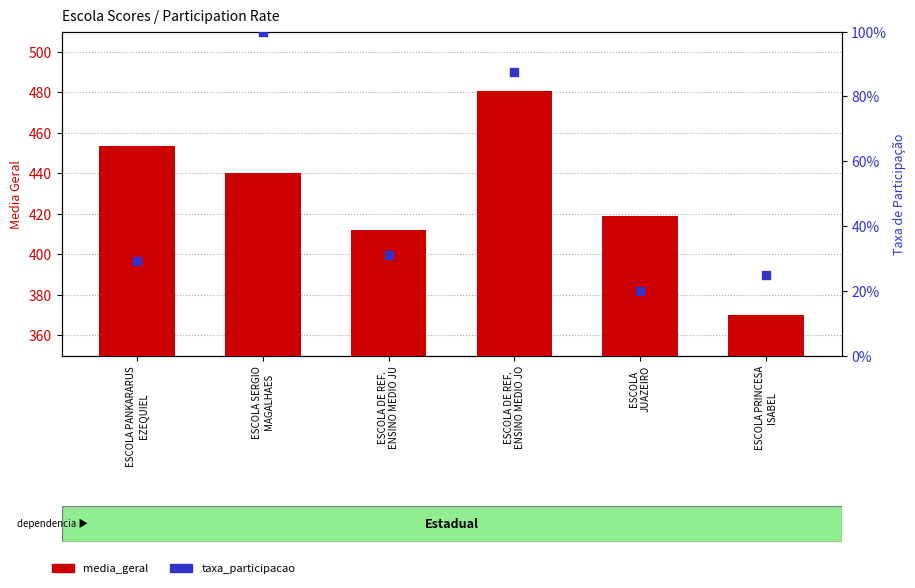

Is the value of taxa_participacao at ESCOLA SERGIO
MAGALHAES greater than the value of media_geral at ESCOLA PRINCESA
ISABEL?

No